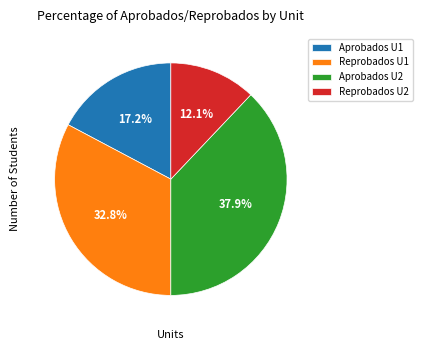

To the nearest percent, what is the difference between the largest and smallest slice percentages?

26%